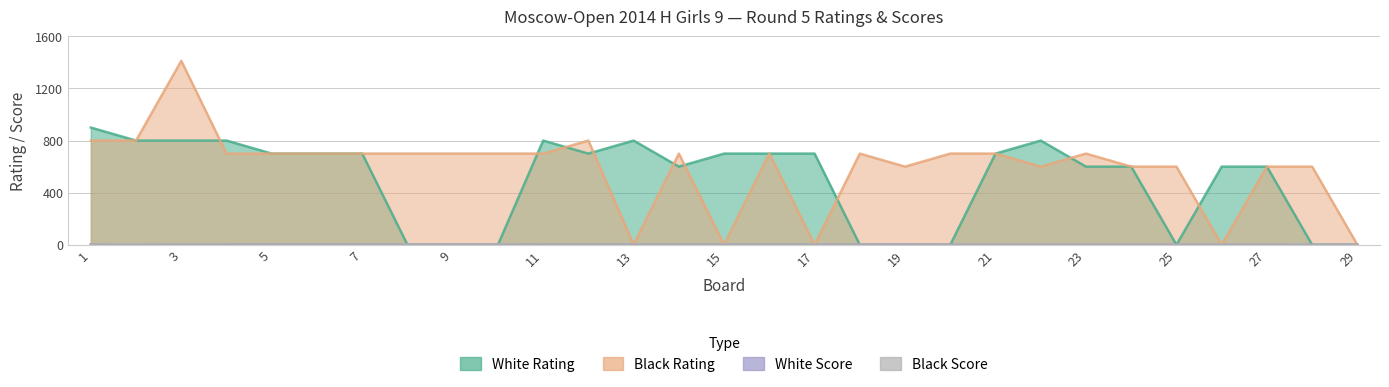

Is the value of White Score at 4 greater than the value of White Rating at 24?

No